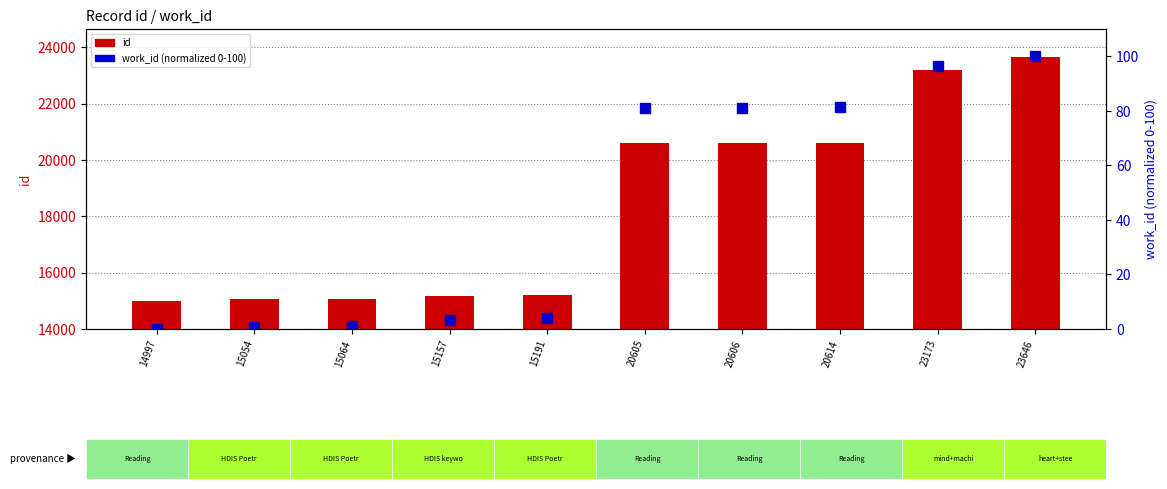

What is the approximate value of work_id (normalized) at 20614?

81.3